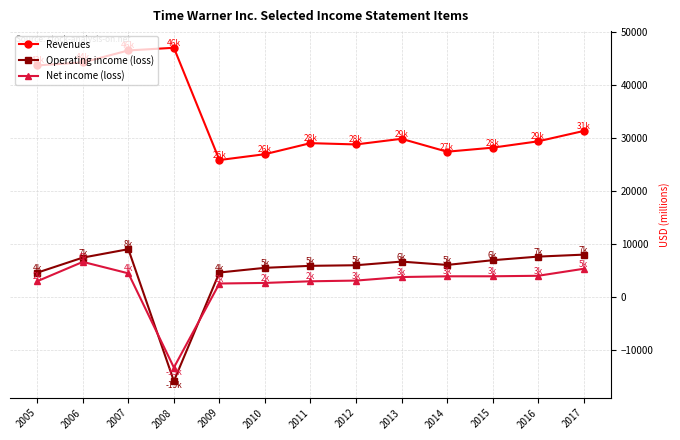

What is the average value of the Net income (loss) series?

2455